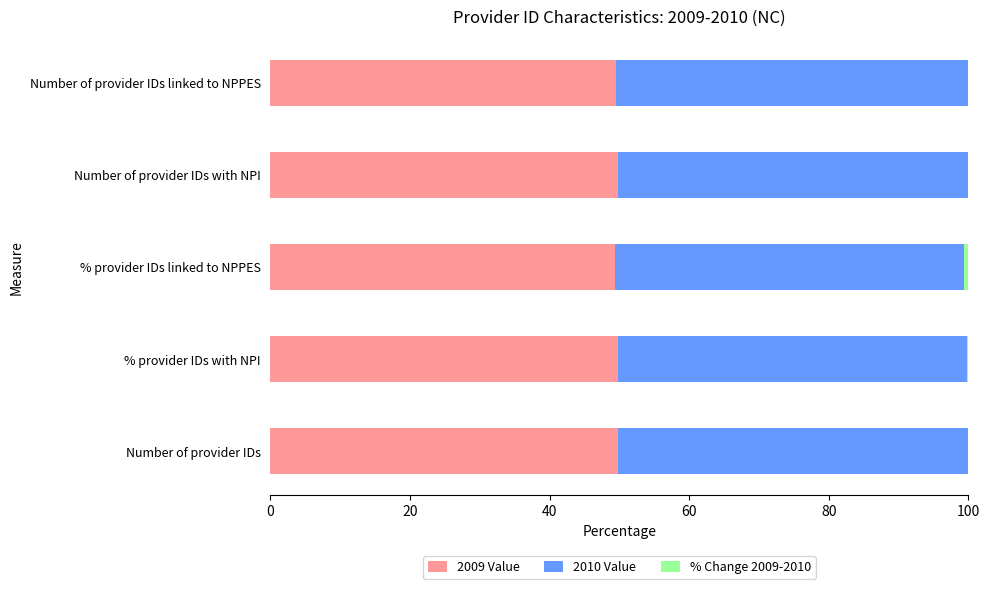

The 2009 Value series shows 49.5 at Number of provider IDs linked to NPPES. True or false?

True